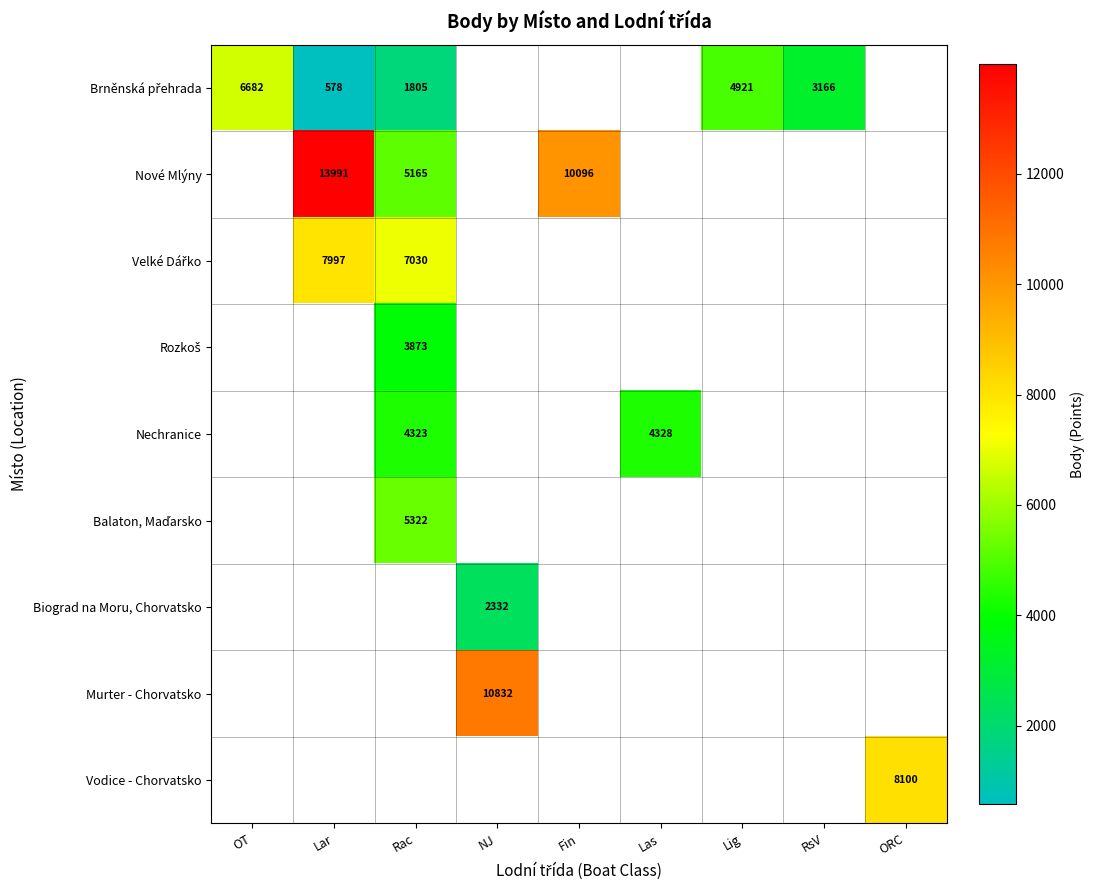

The value of Nové Mlýny at Rac is 7874. True or false?

False